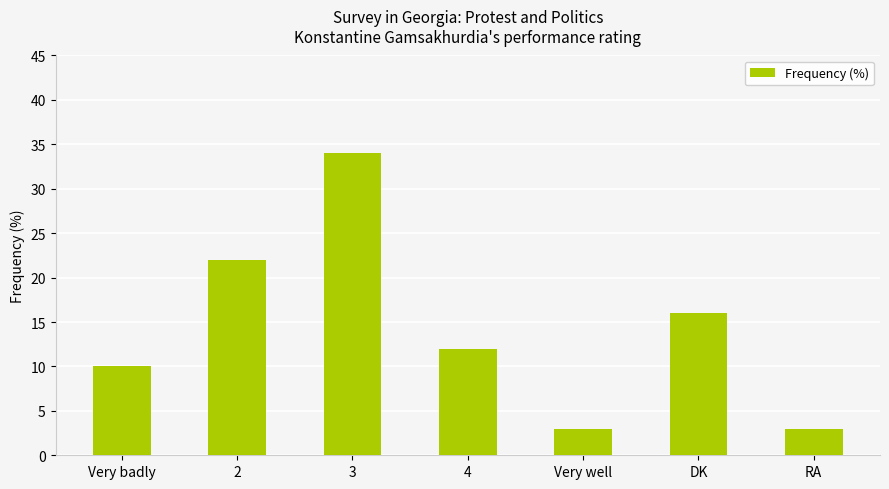

What is the value of the 6th bar from the left?

16